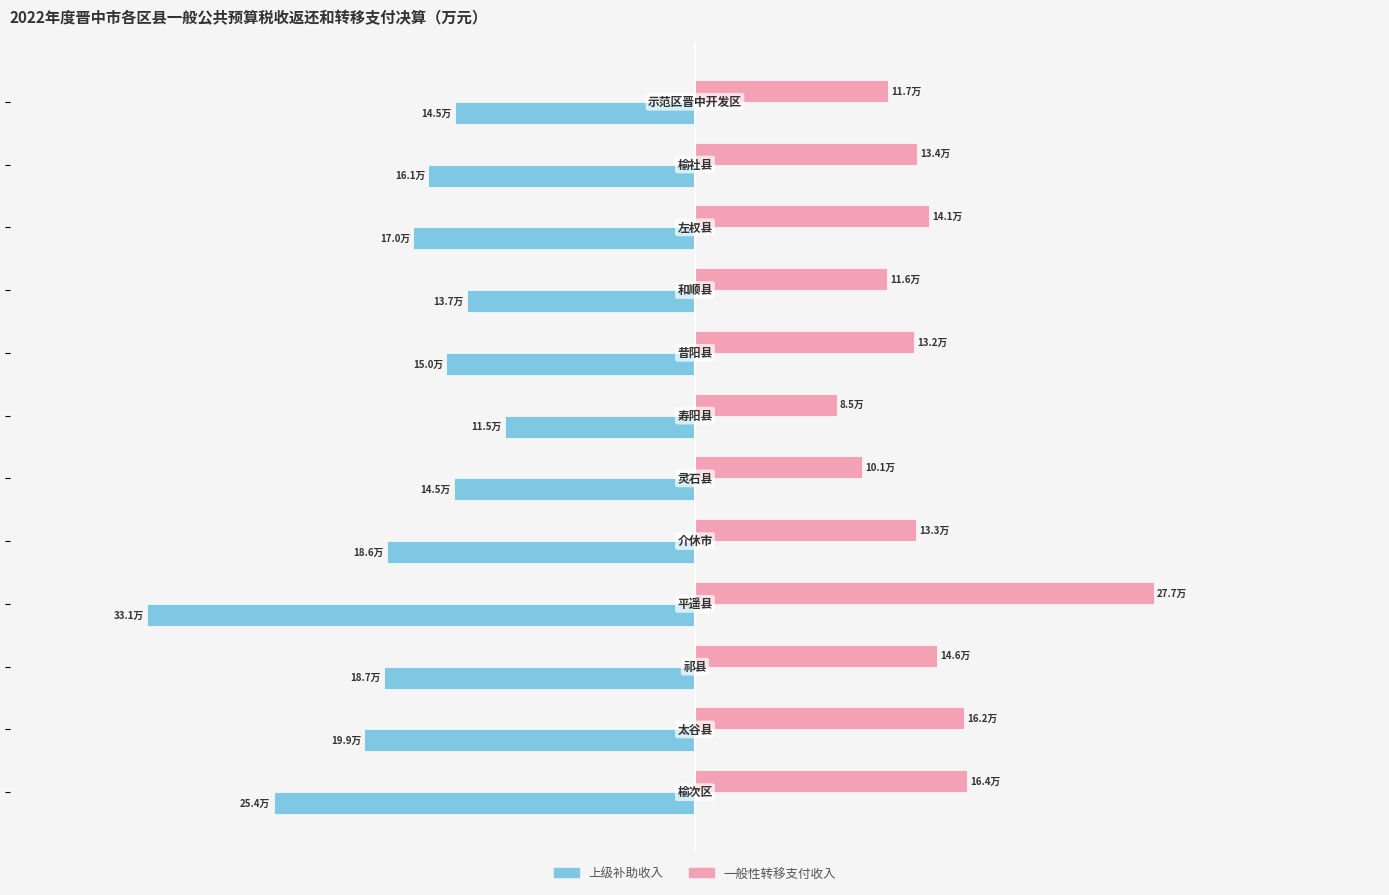

List the series in order of their peak value, highest first.

一般性转移支付收入, 上级补助收入